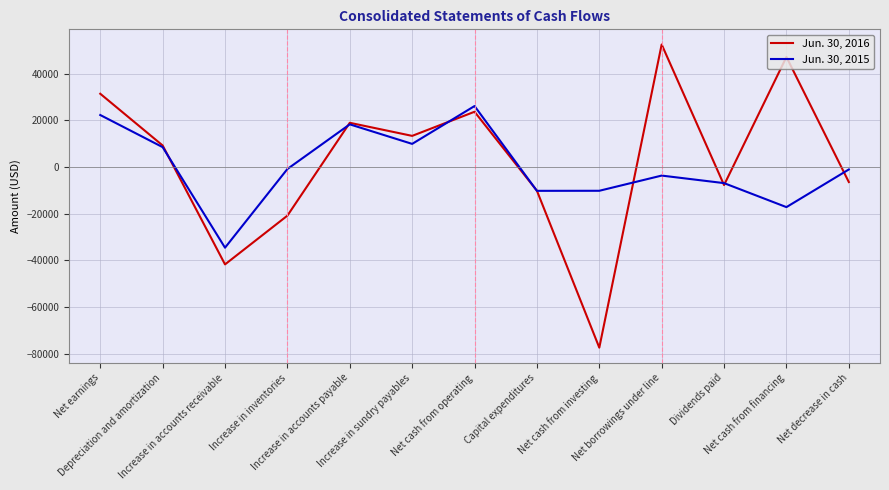

What is the approximate value of Jun. 30, 2016 at Capital expenditures, to the nearest 100?

-10100